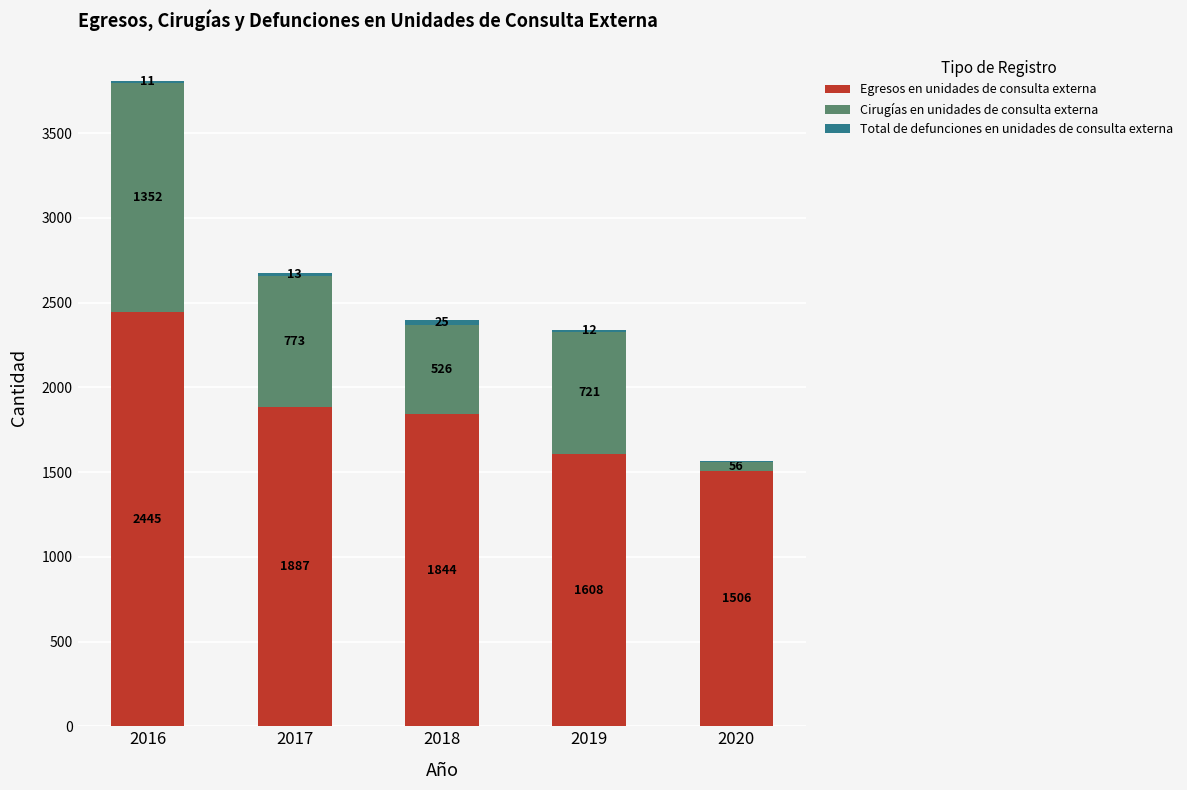

At which category is the sum across all series the highest?

2016